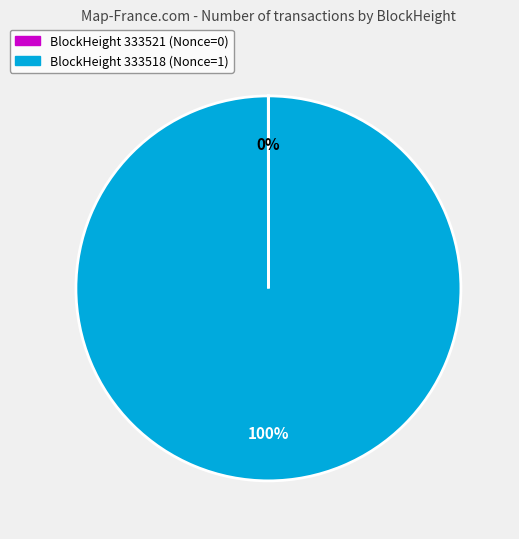

Is there a majority slice in this chart?

Yes